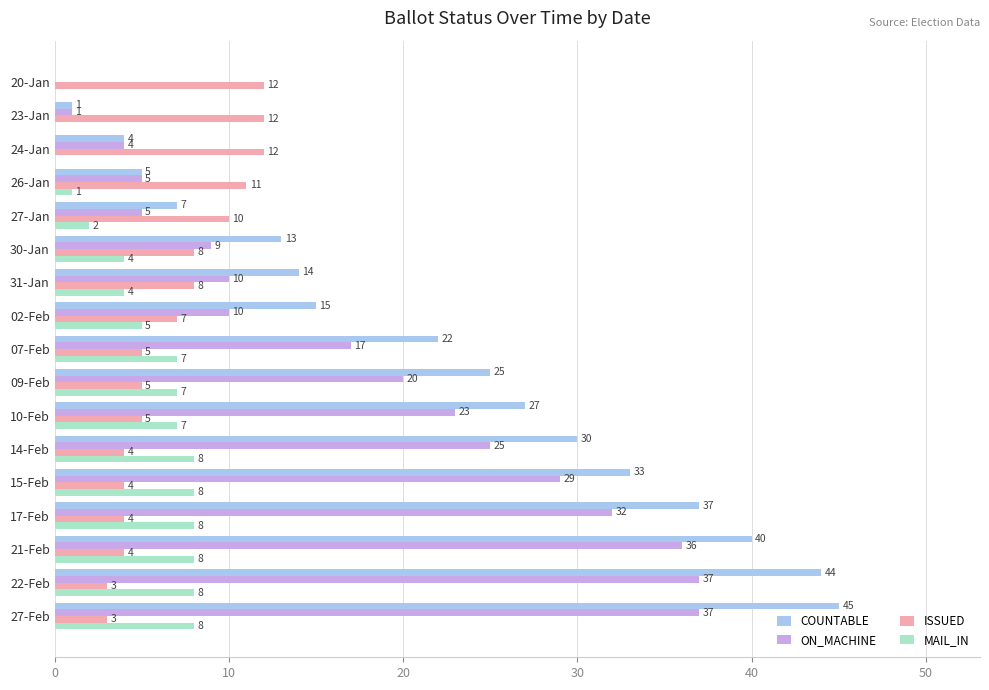

How many data points does each series have?

17